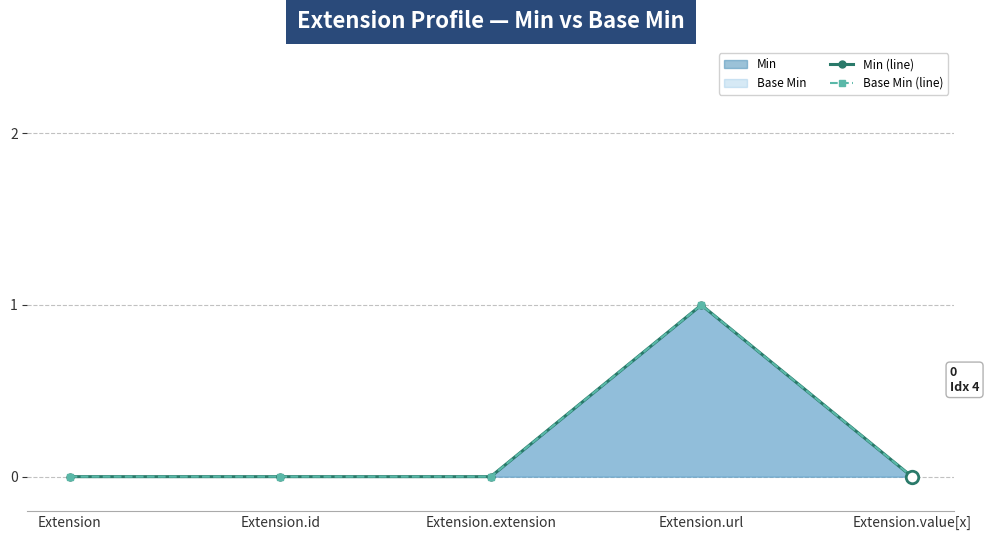

How many values in the Min (line) series exceed 0?

1